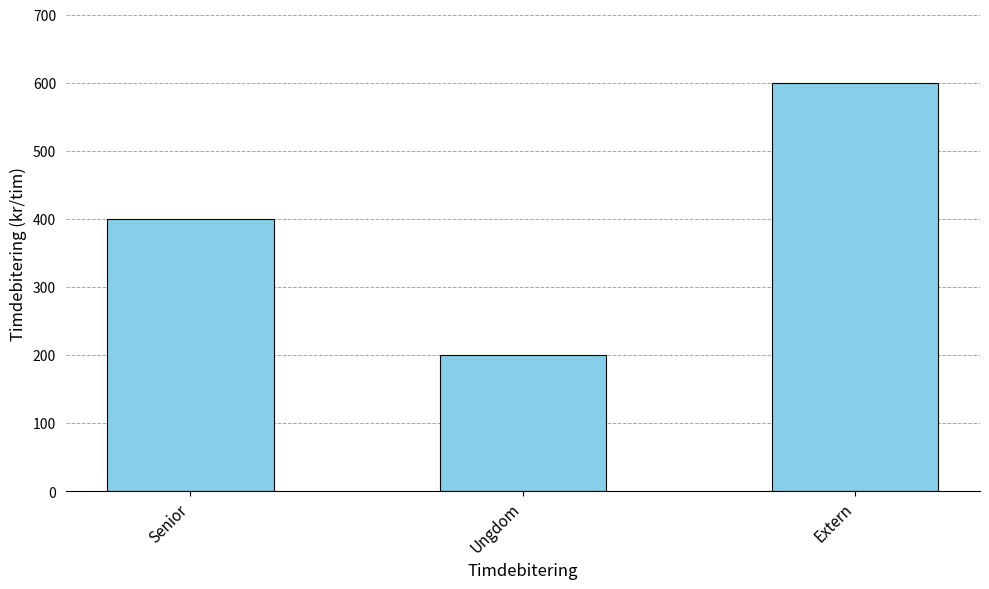

List the labels in order of value, smallest first.

Ungdom, Senior, Extern